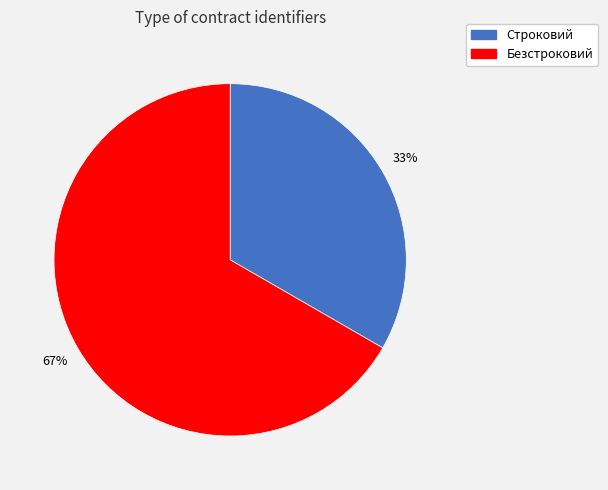

To the nearest percent, what portion does Безстроковий represent?

67%